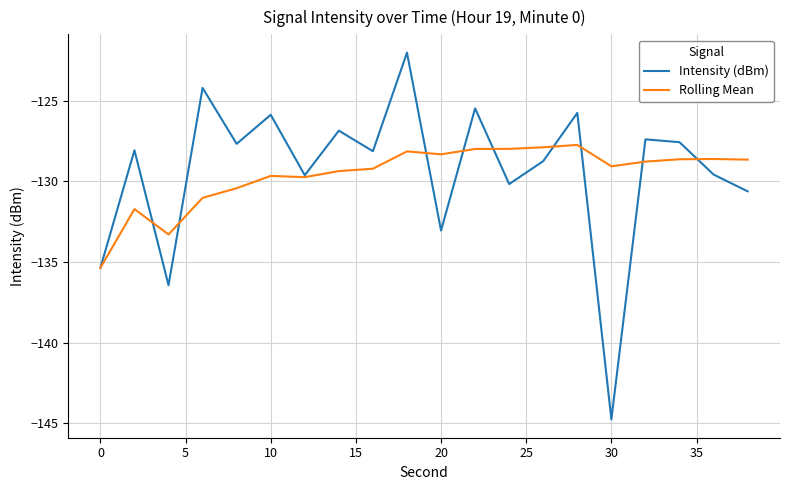

List the series in order of their peak value, highest first.

Intensity (dBm), Rolling Mean